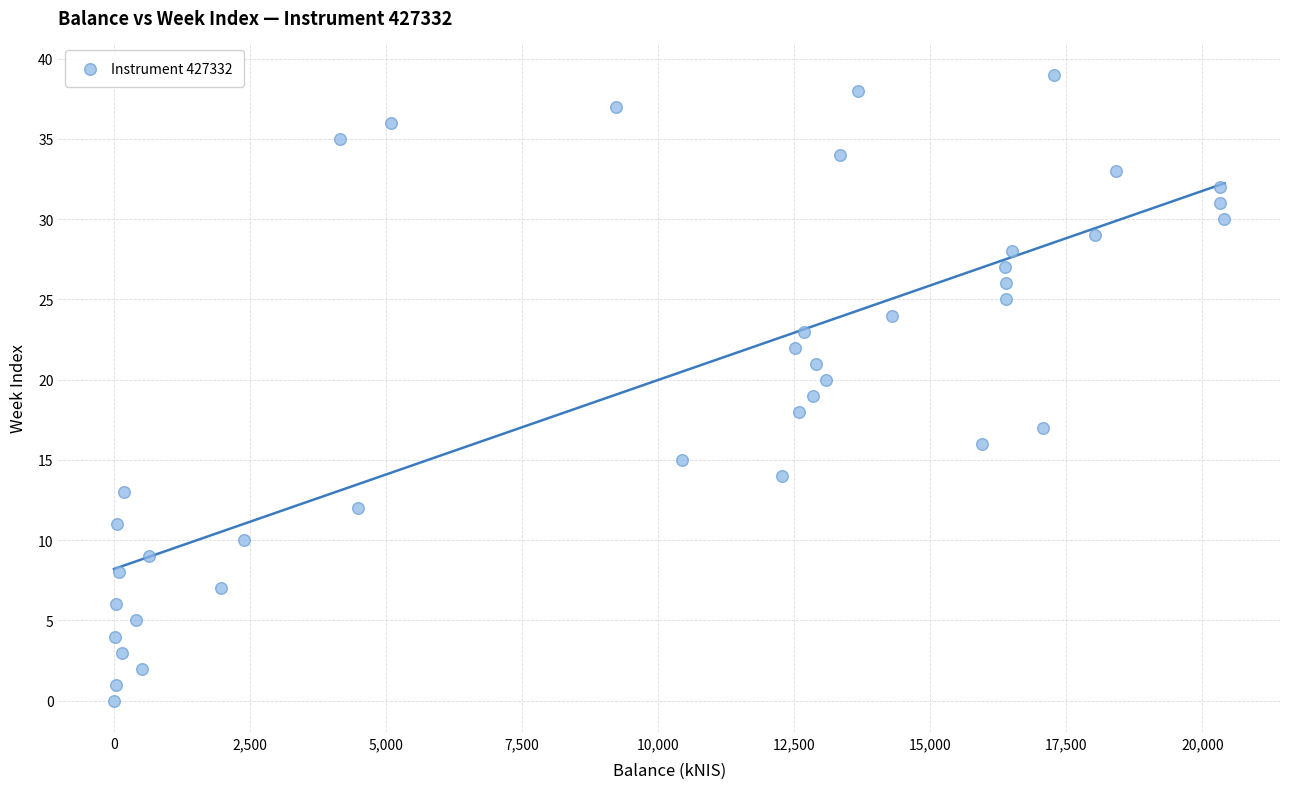

What is the range of Y values (max minus min)?

39